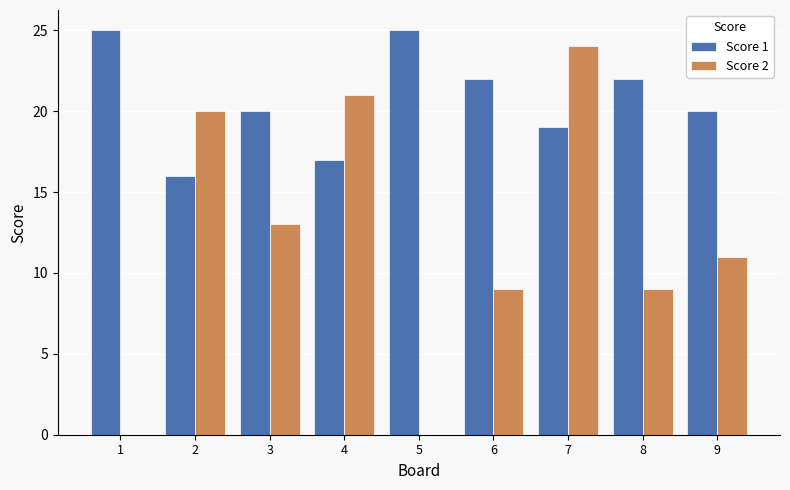

What value does the Score 2 series have at 9, to the nearest 10?

10